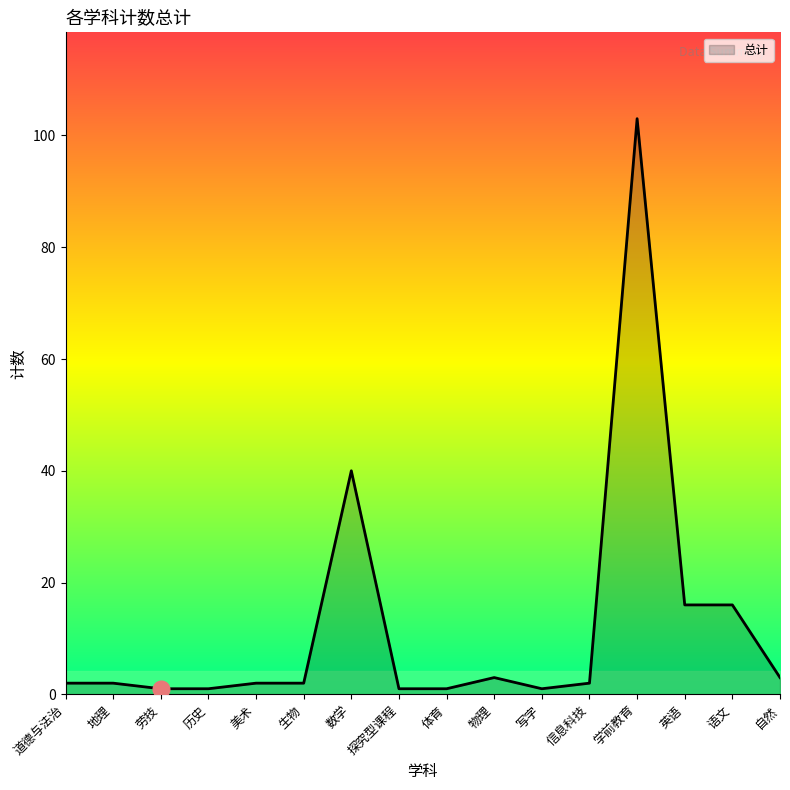

What is the maximum value shown in the chart?

103